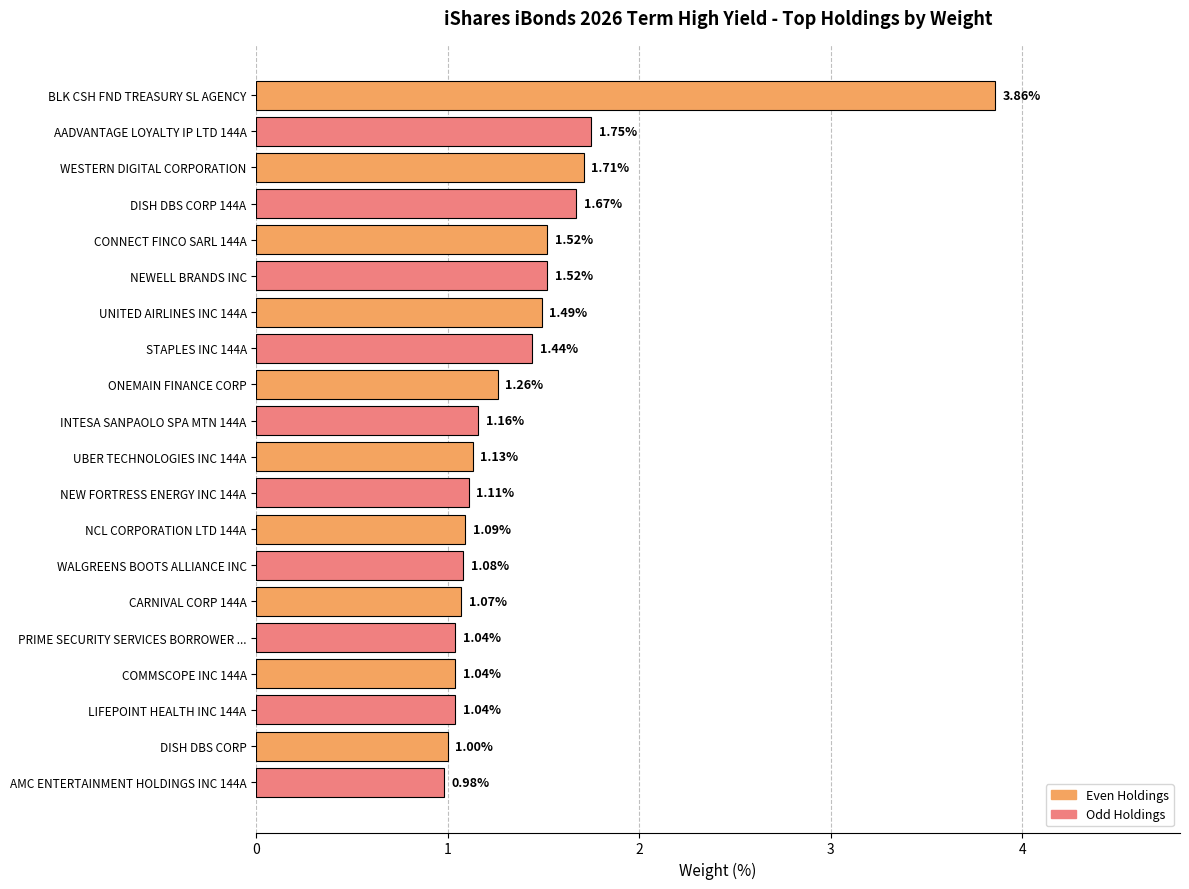

Which has a higher value, LIFEPOINT HEALTH INC 144A or NEWELL BRANDS INC?

NEWELL BRANDS INC